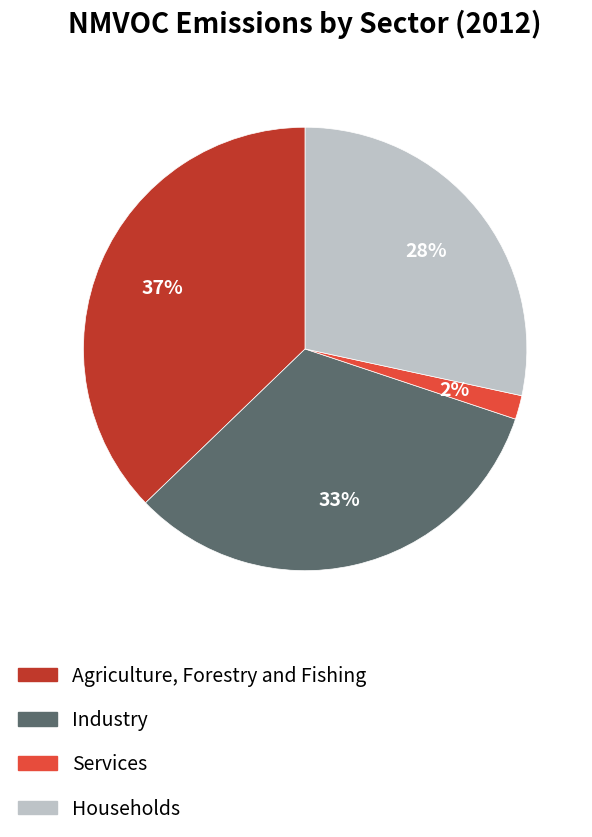

What is the smallest slice in the pie chart?

Services